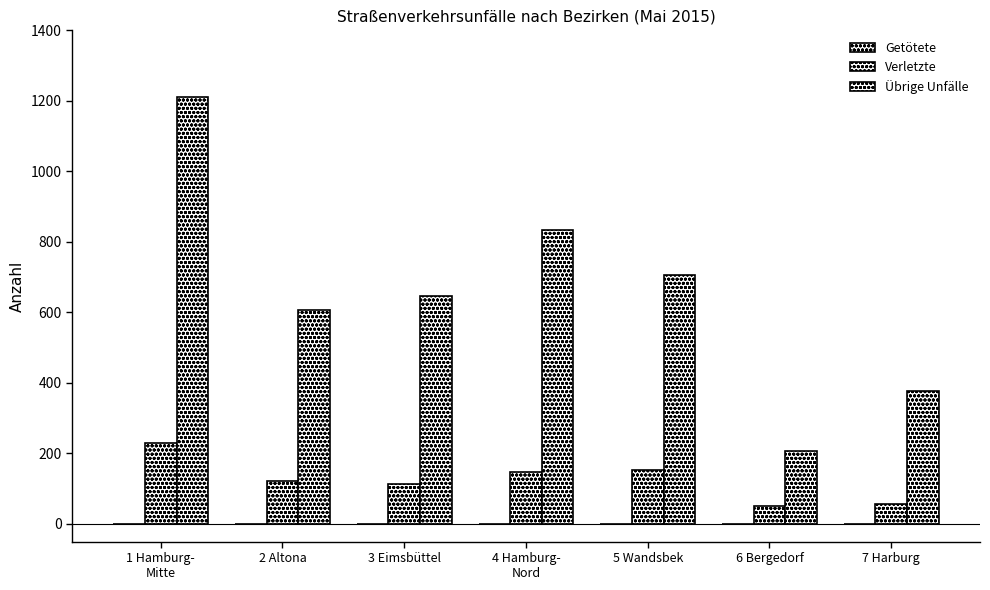

Reading left to right, extract all data points from this chart.

Getötete: 0	0	0	0	0	0	0
Verletzte: 229	122	114	146	154	51	57
Übrige Unfälle: 1212	608	646	834	706	208	377